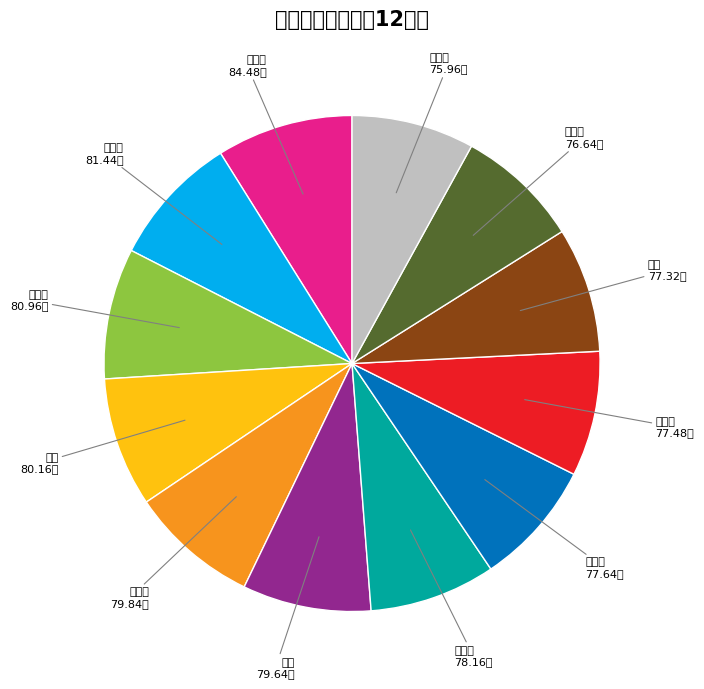

Is 岑策 the majority of the pie?

No